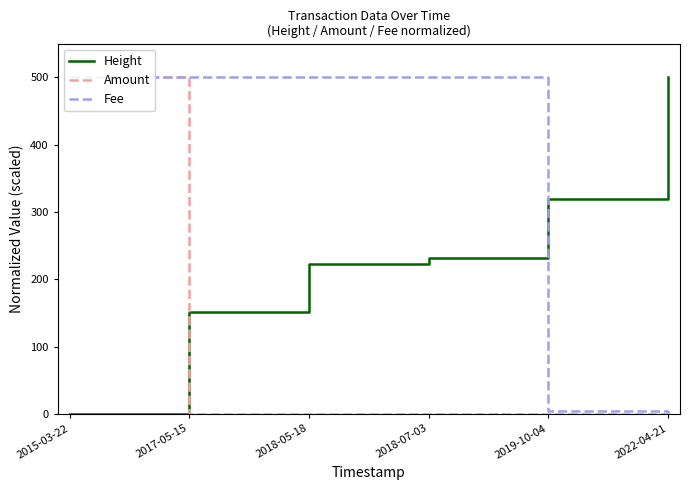

What position from the left is 2018-07-03?

4